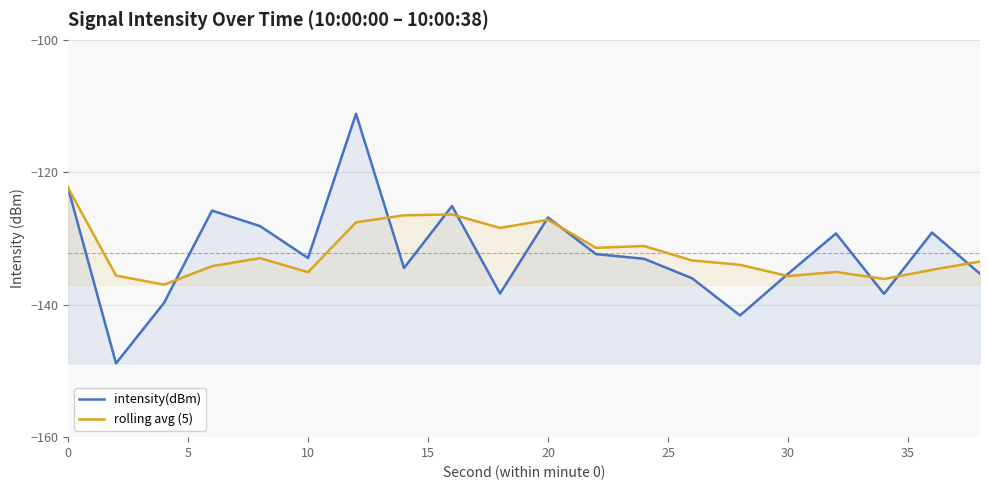

What is the greatest value displayed?

-111.2